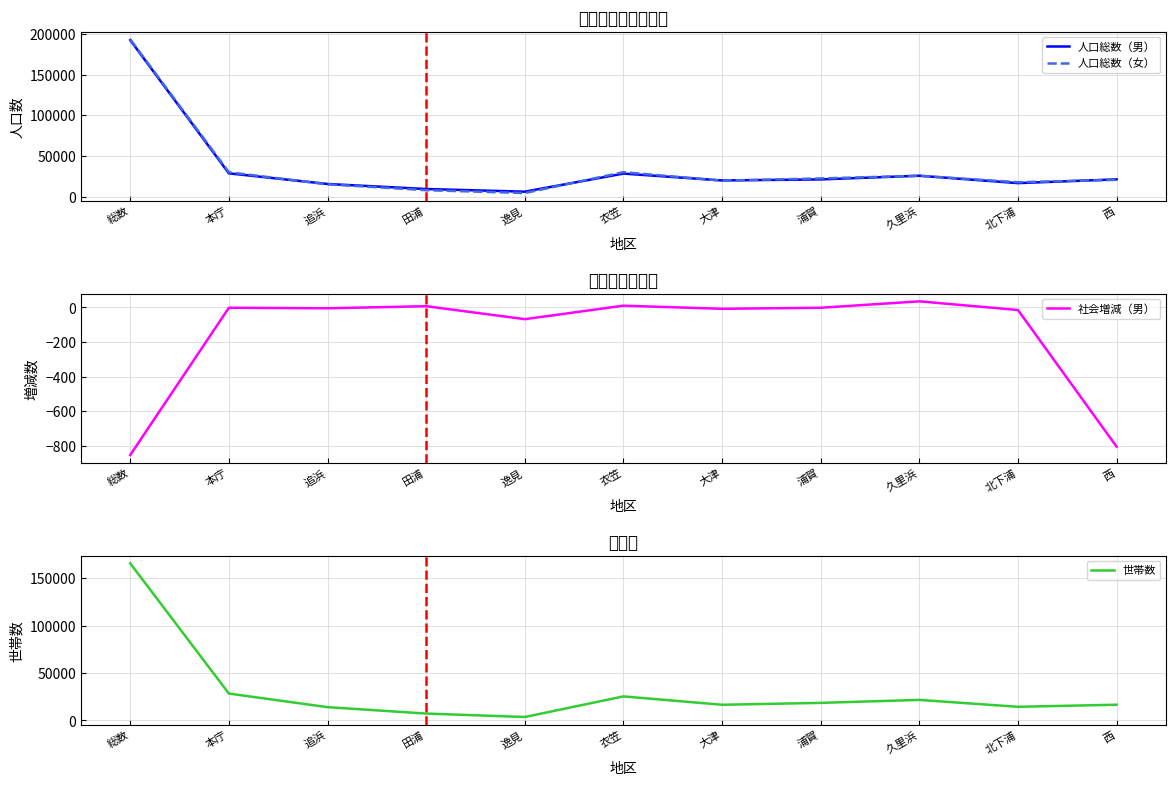

How many interior local valleys does the 世帯数 series have?

3